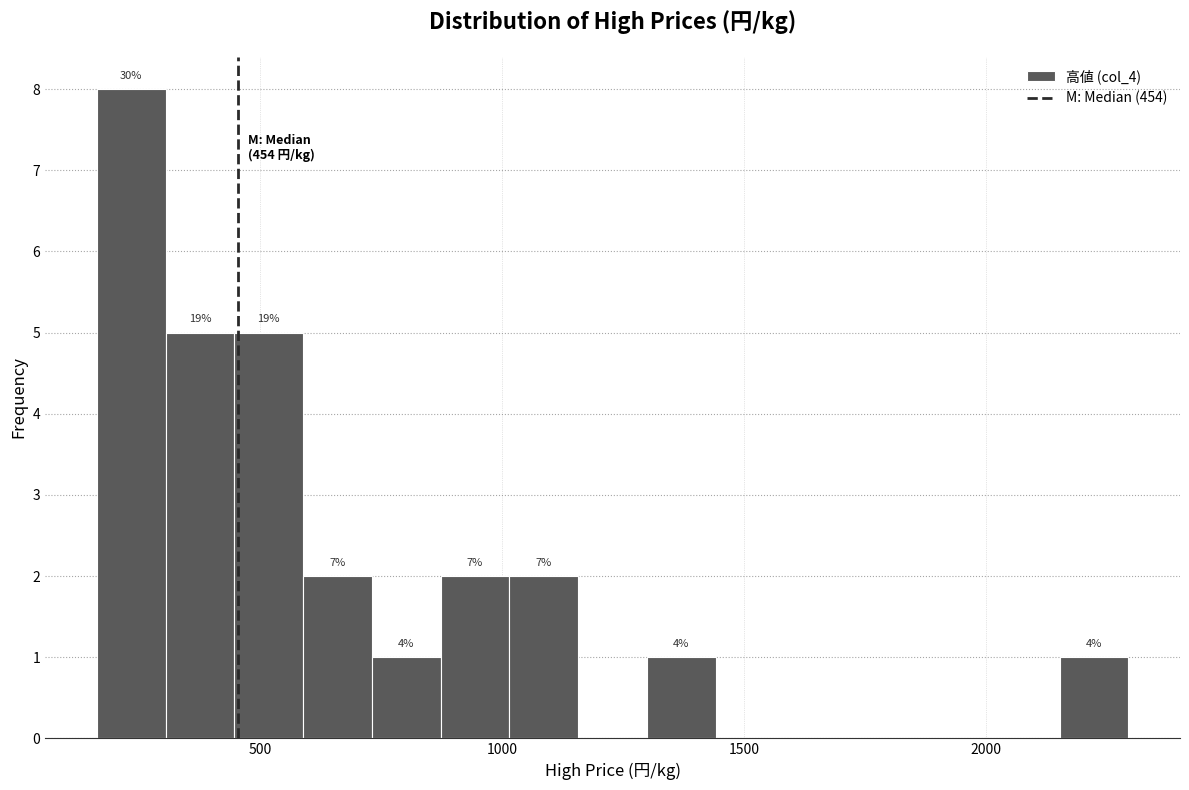

Around what value on the x-axis is the tallest bar? Give the approximate position of its centre, as read against the axis.

250